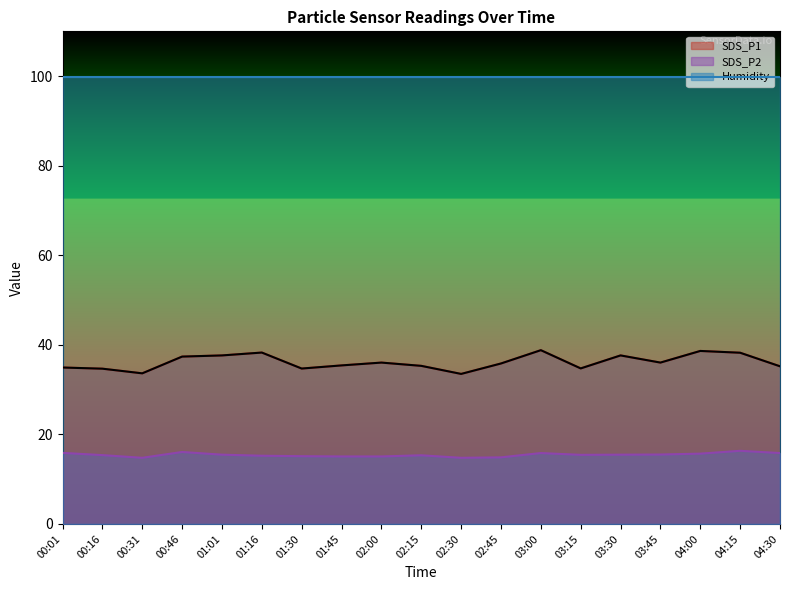

What is the label of the 9th point from the left?

02:00